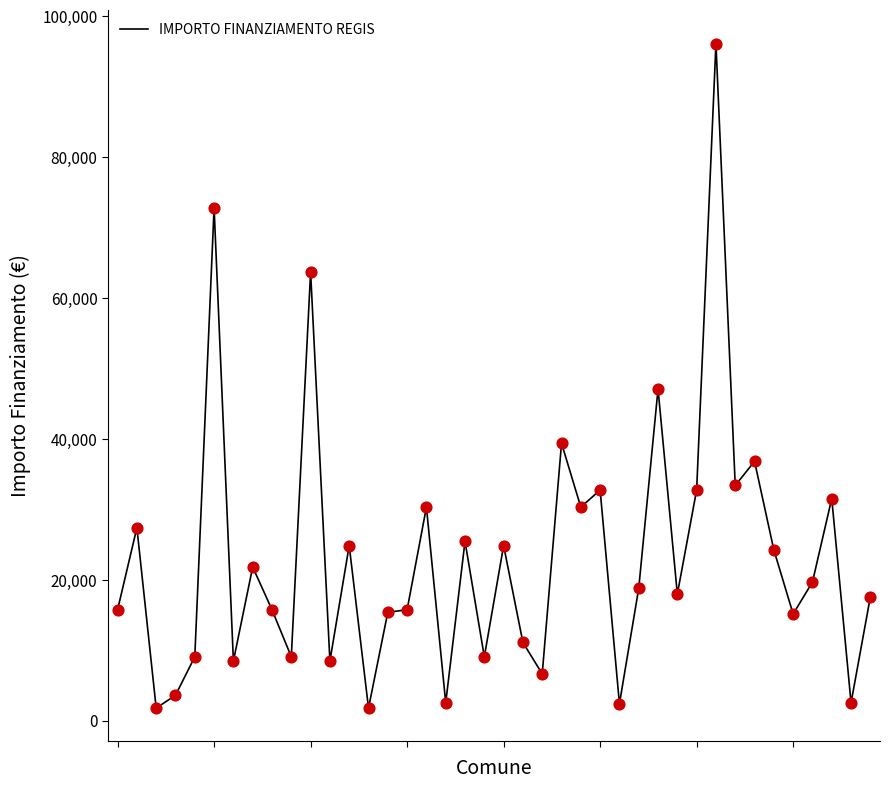

What is the greatest value displayed?

96145